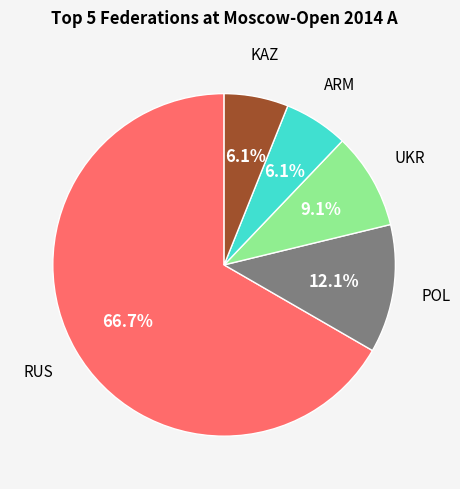

Does any single category account for the majority?

Yes